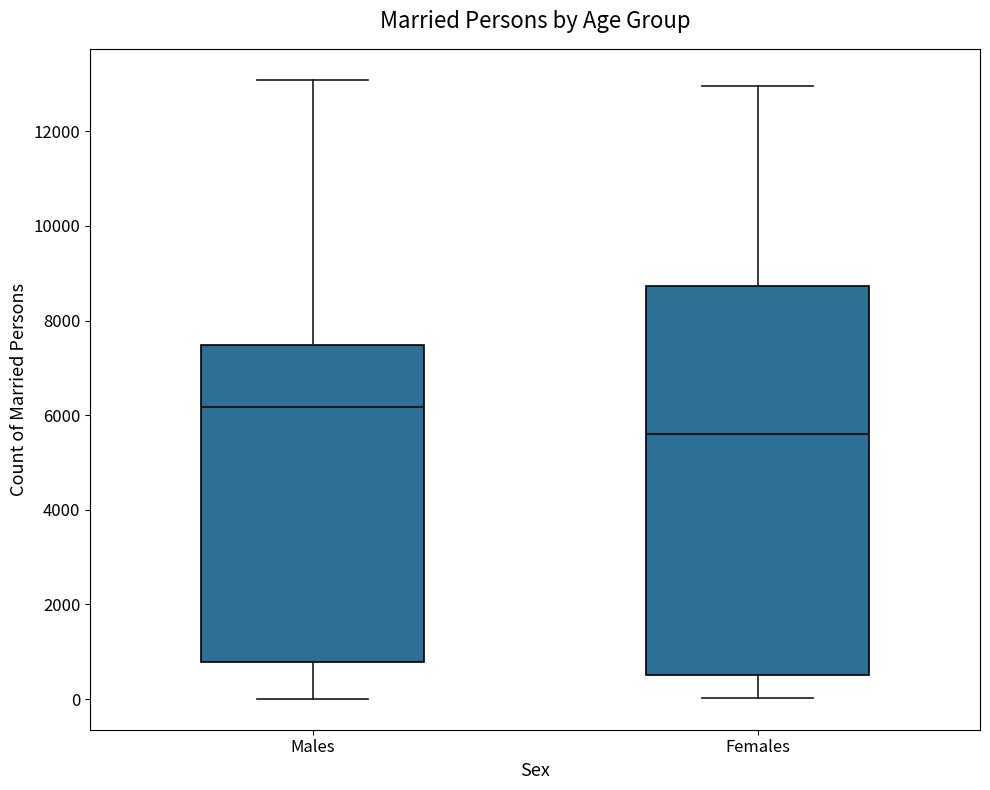

Comparing the boxes themselves (not the whiskers), which one is the tallest?

Females